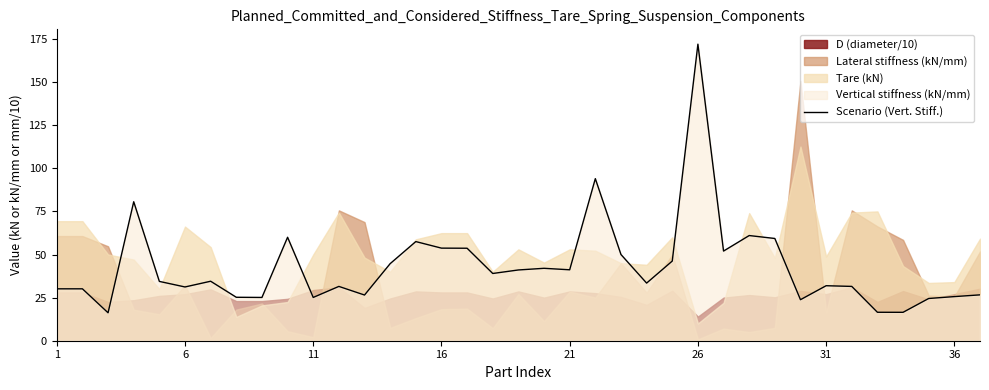

How many data points does each series have?

37